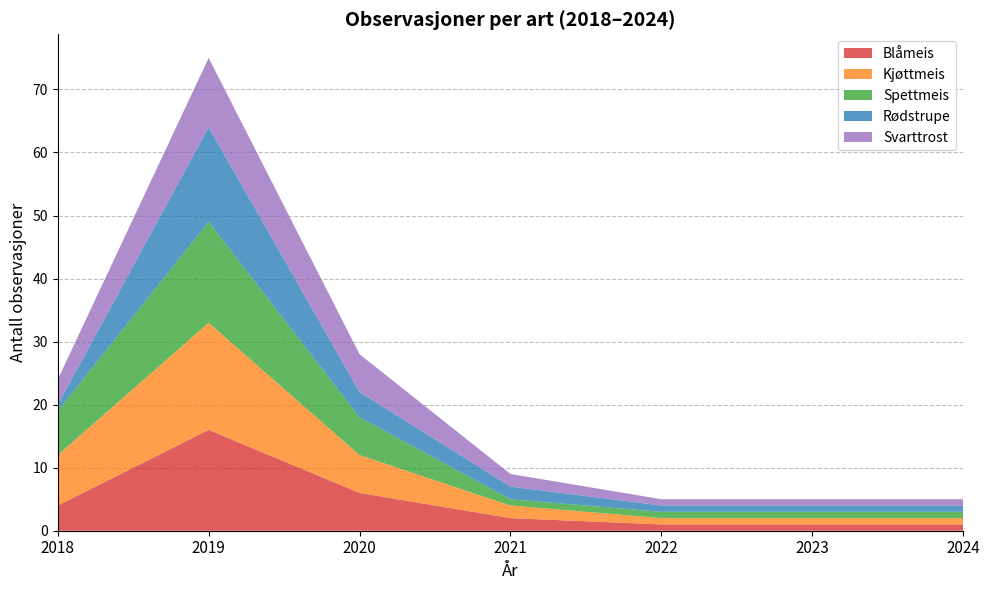

Reading left to right, transcribe all the data shown in this chart.

Blåmeis: 4	16	6	2	1	1	1
Kjøttmeis: 8	17	6	2	1	1	1
Spettmeis: 7	16	6	1	1	1	1
Rødstrupe: 1	15	4	2	1	1	1
Svarttrost: 4	11	6	2	1	1	1